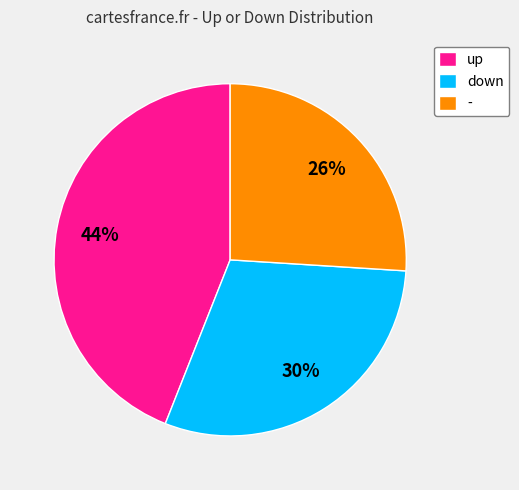

The down slice represents 43% of the pie. True or false?

False